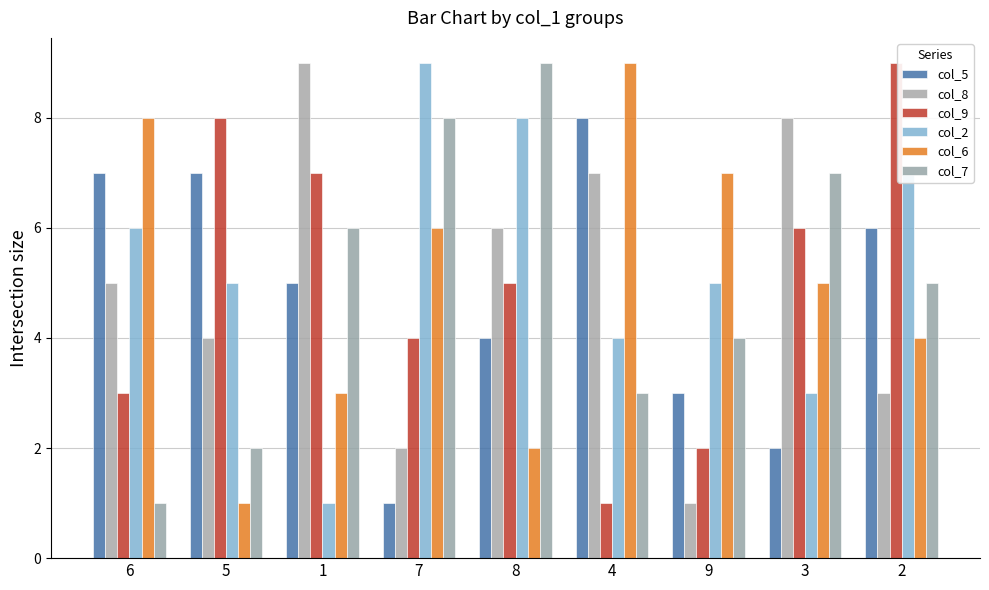

Reading right to left, list all the values displayed in this chart.

col_5: 2=6	3=2	9=3	4=8	8=4	7=1	1=5	5=7	6=7
col_8: 2=3	3=8	9=1	4=7	8=6	7=2	1=9	5=4	6=5
col_9: 2=9	3=6	9=2	4=1	8=5	7=4	1=7	5=8	6=3
col_2: 2=7	3=3	9=5	4=4	8=8	7=9	1=1	5=5	6=6
col_6: 2=4	3=5	9=7	4=9	8=2	7=6	1=3	5=1	6=8
col_7: 2=5	3=7	9=4	4=3	8=9	7=8	1=6	5=2	6=1